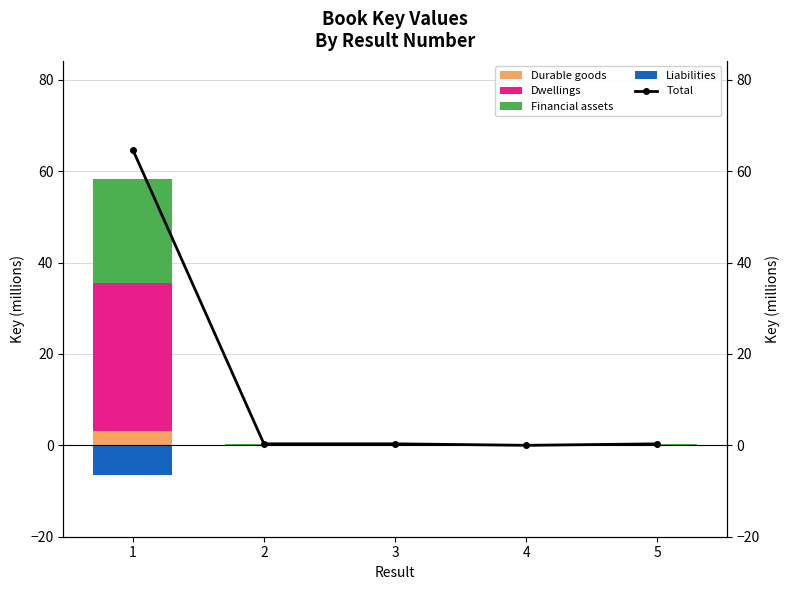

List the labels in order of Total value, smallest first.

4, 5, 2, 3, 1